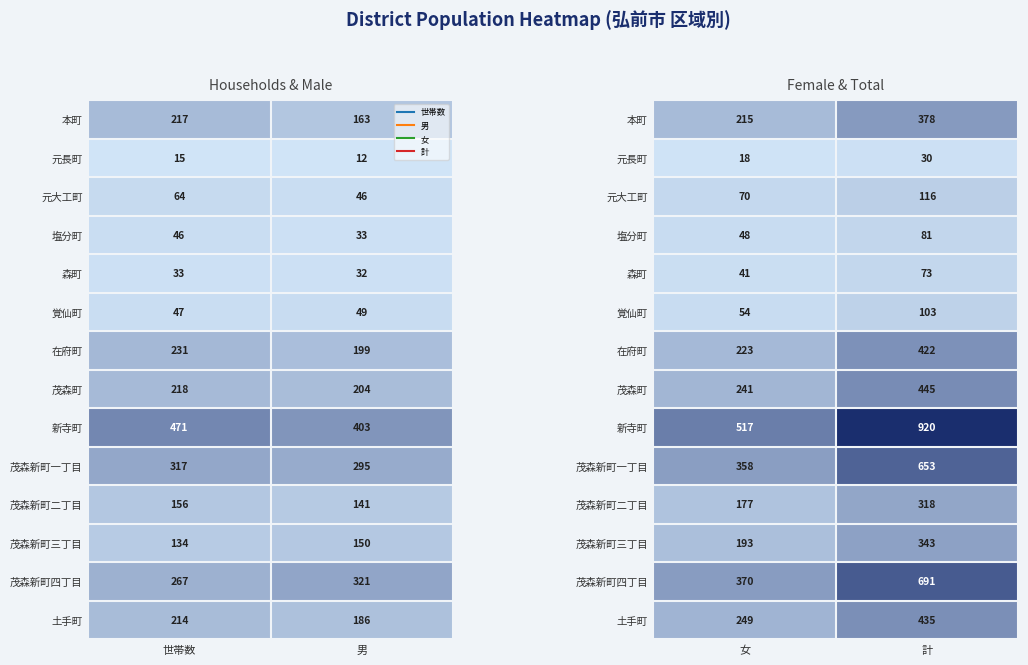

Rank the categories by 覚仙町 value from lowest to highest.

女, 計